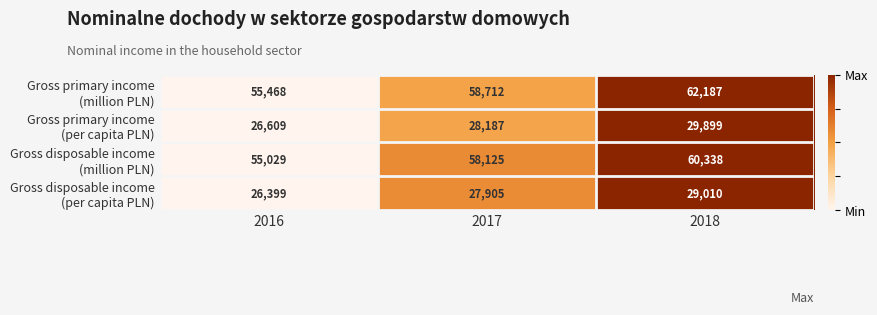

At which category is the sum across all series the highest?

2018